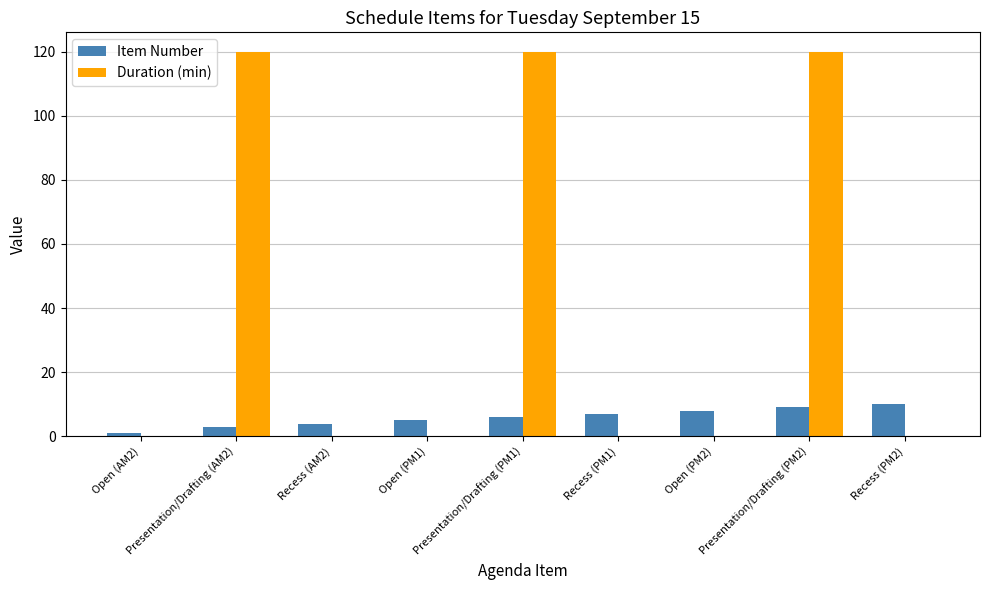

What is the maximum value shown in the chart?

120